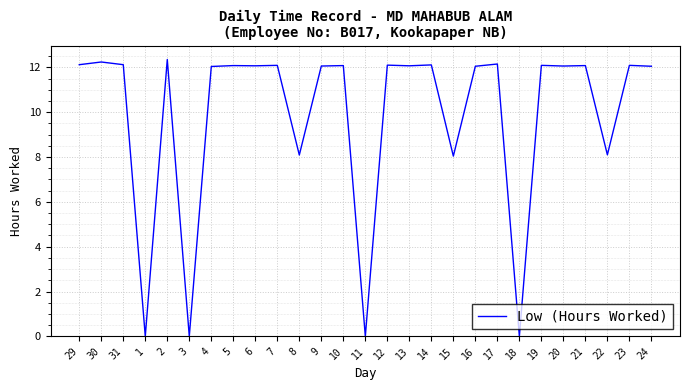

What is the difference between the values at 23 and 22?

4.0